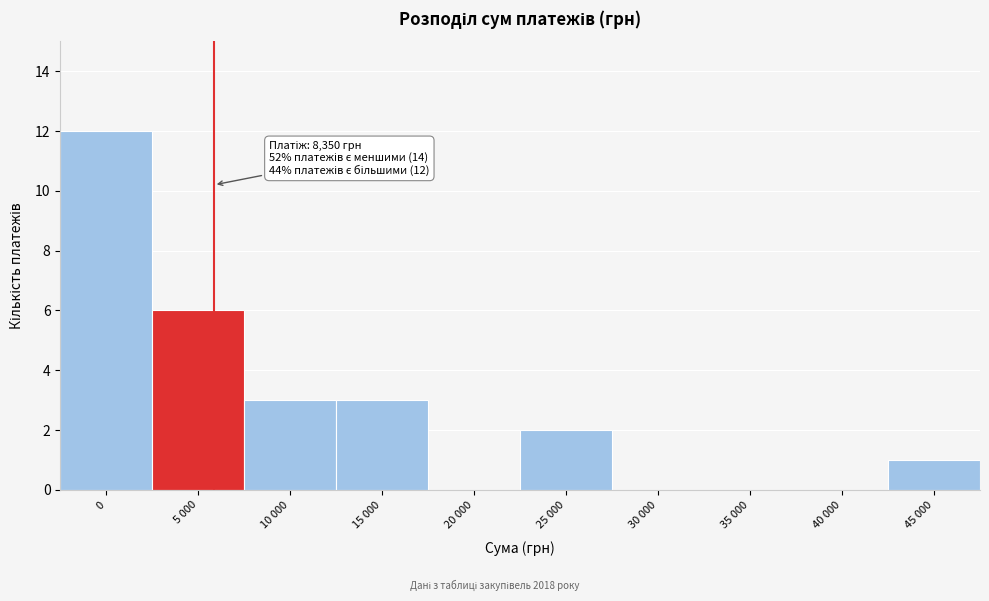

Reading left to right, transcribe all the data shown in this chart.

0=12	5 000=6	10 000=3	15 000=3	20 000=0	25 000=2	30 000=0	35 000=0	40 000=0	45 000=1